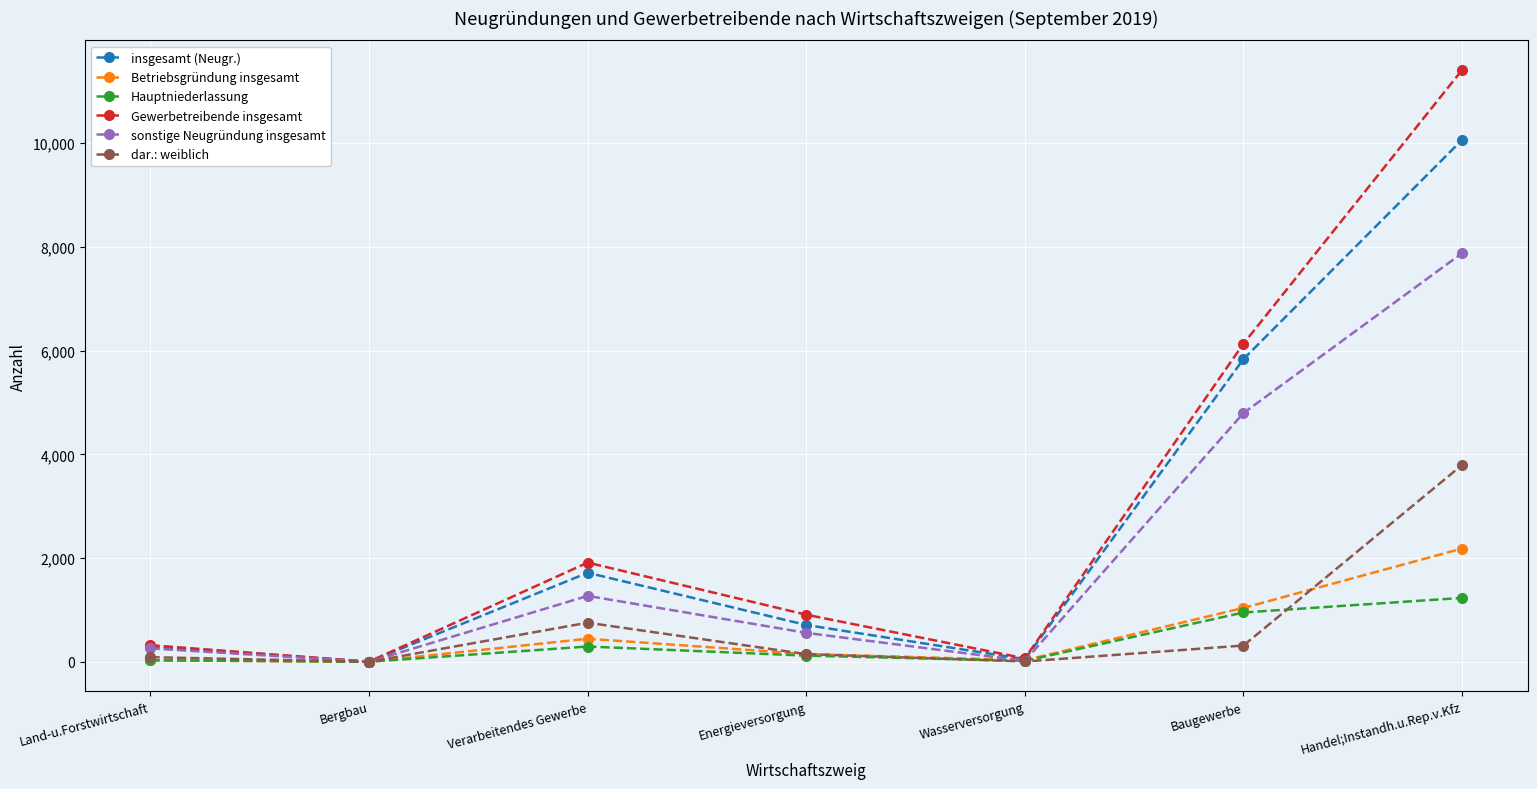

Rank the series by their maximum value, from highest to lowest.

Gewerbetreibende insgesamt, insgesamt (Neugr.), sonstige Neugründung insgesamt, dar.: weiblich, Betriebsgründung insgesamt, Hauptniederlassung